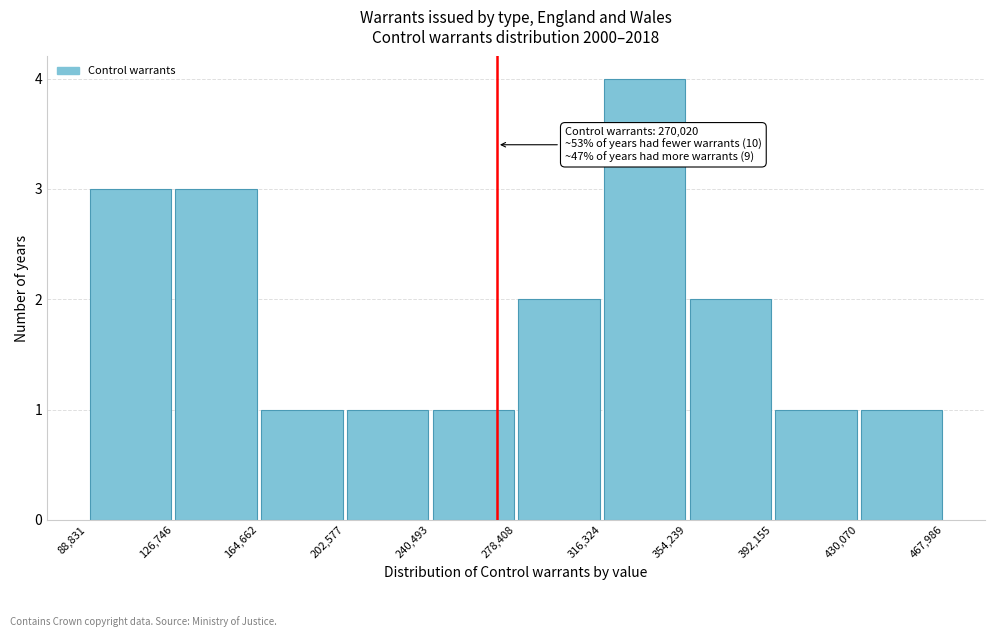

Which range on the x-axis has the tallest bar?

316,324 to 354,239